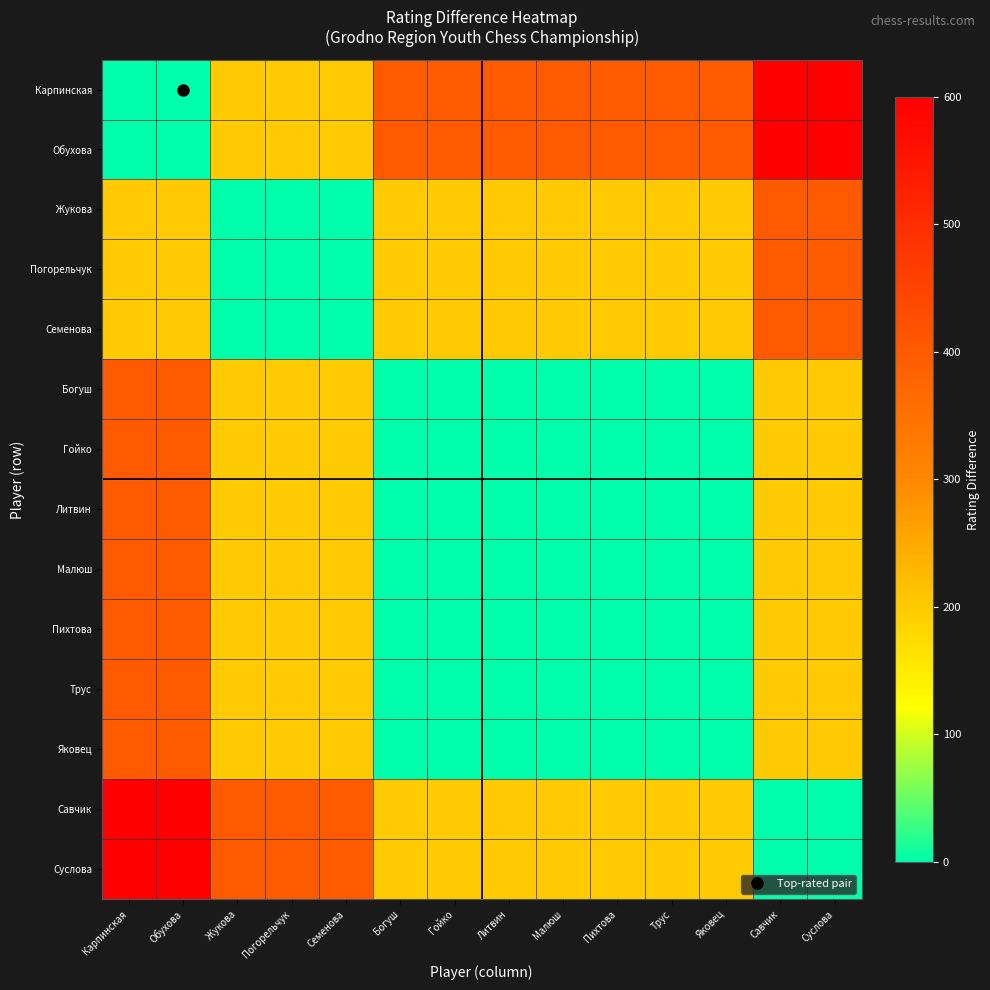

What is the total value across all series at Семенова?

2600